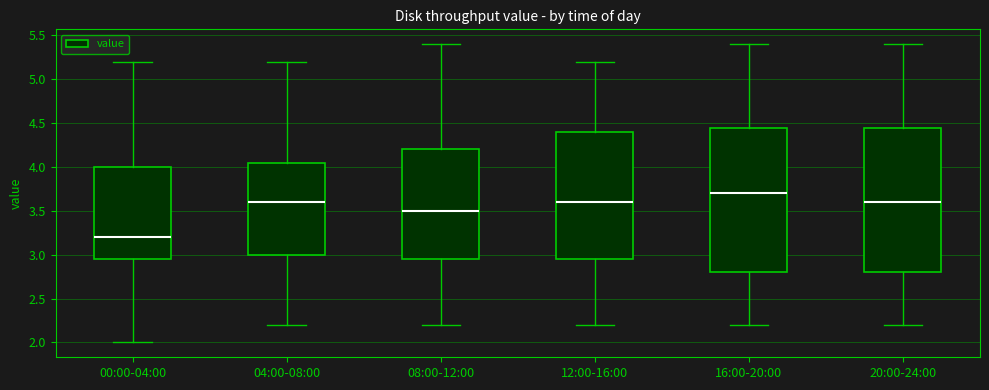

Reading left to right, transcribe this box plot: for each box, give where its median line is, the range the box spans, and where its two whiskers end, as read against the y-axis. The values are not printed on the chart, so give them approximately, as read against the axis.

00:00-04:00: median 3.20, box 2.95 to 4.00, whiskers 2.00 to 5.20
04:00-08:00: median 3.60, box 3.00 to 4.05, whiskers 2.20 to 5.20
08:00-12:00: median 3.50, box 2.95 to 4.20, whiskers 2.20 to 5.40
12:00-16:00: median 3.60, box 2.95 to 4.40, whiskers 2.20 to 5.20
16:00-20:00: median 3.70, box 2.80 to 4.45, whiskers 2.20 to 5.40
20:00-24:00: median 3.60, box 2.80 to 4.45, whiskers 2.20 to 5.40